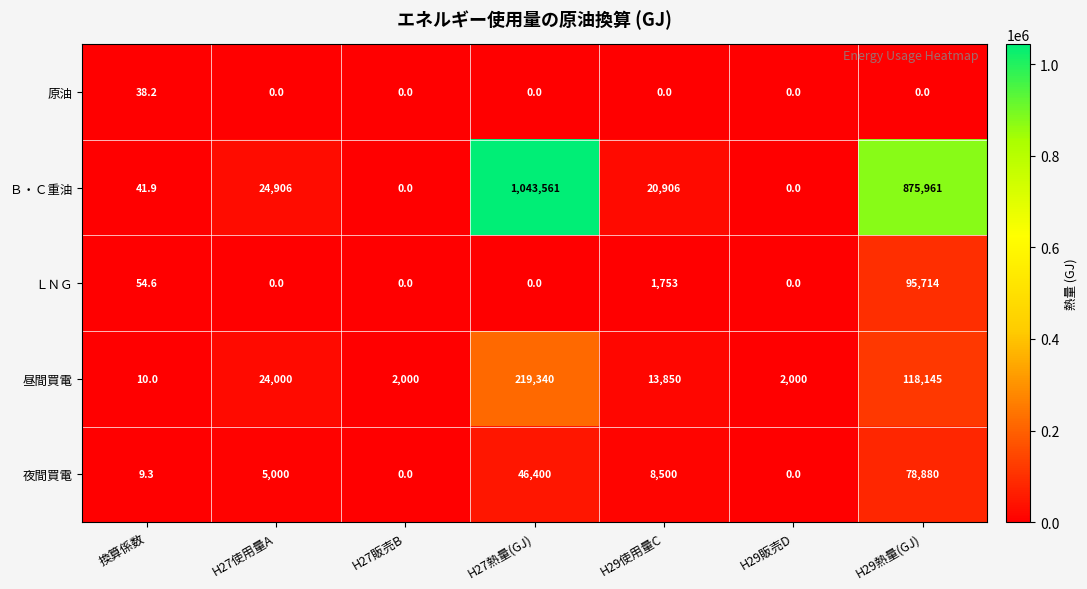

Between H27使用量A and H27熱量(GJ), which series saw the biggest shift?

Ｂ・Ｃ重油